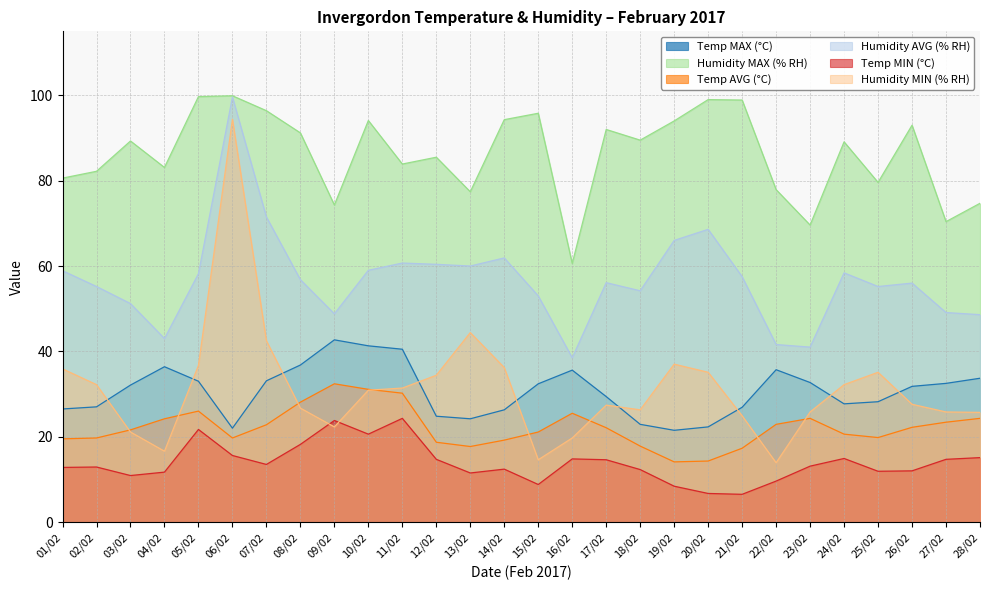

Which category has the highest value in the Temp MIN (°C) series?

11/02